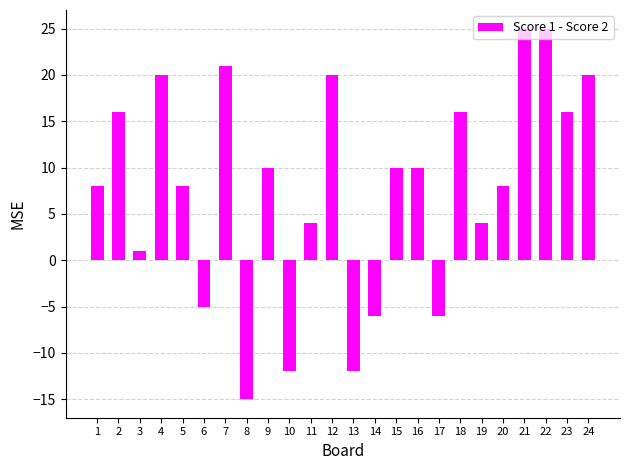

What is the average value?

8